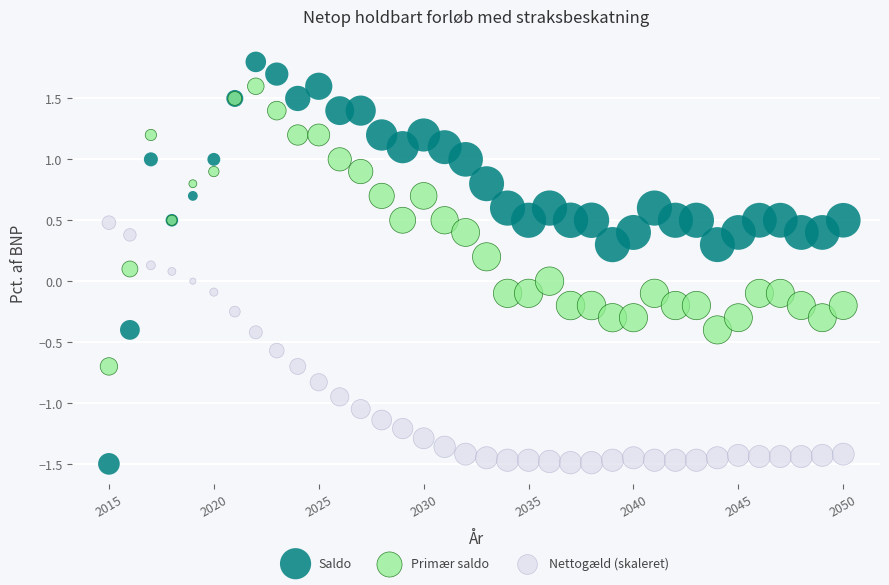

Which series has the widest spread of Y values?

Saldo